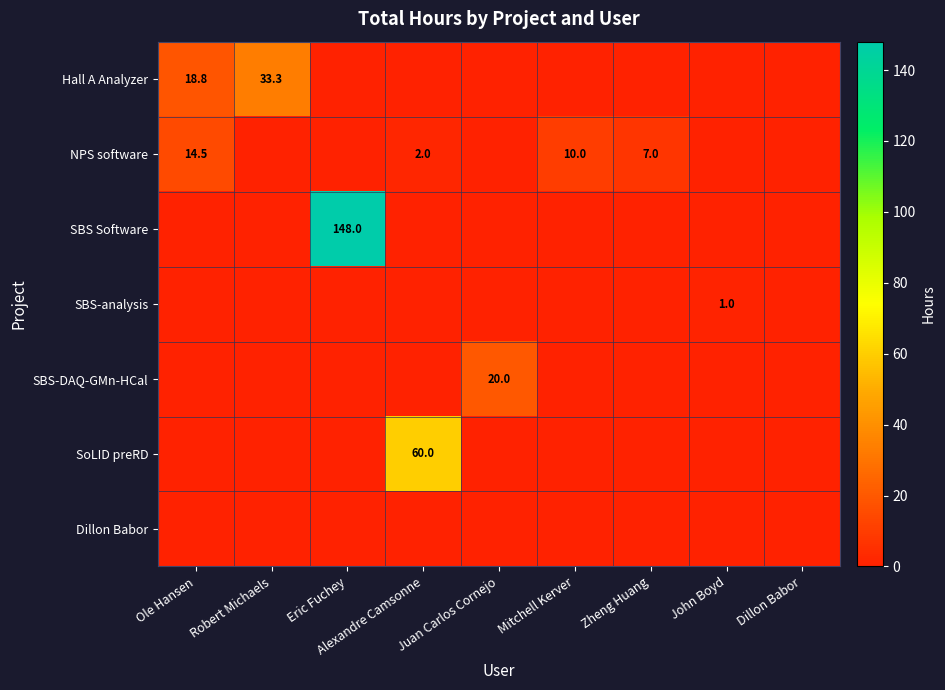

The NPS software series shows 6.9 at Ole Hansen. True or false?

False